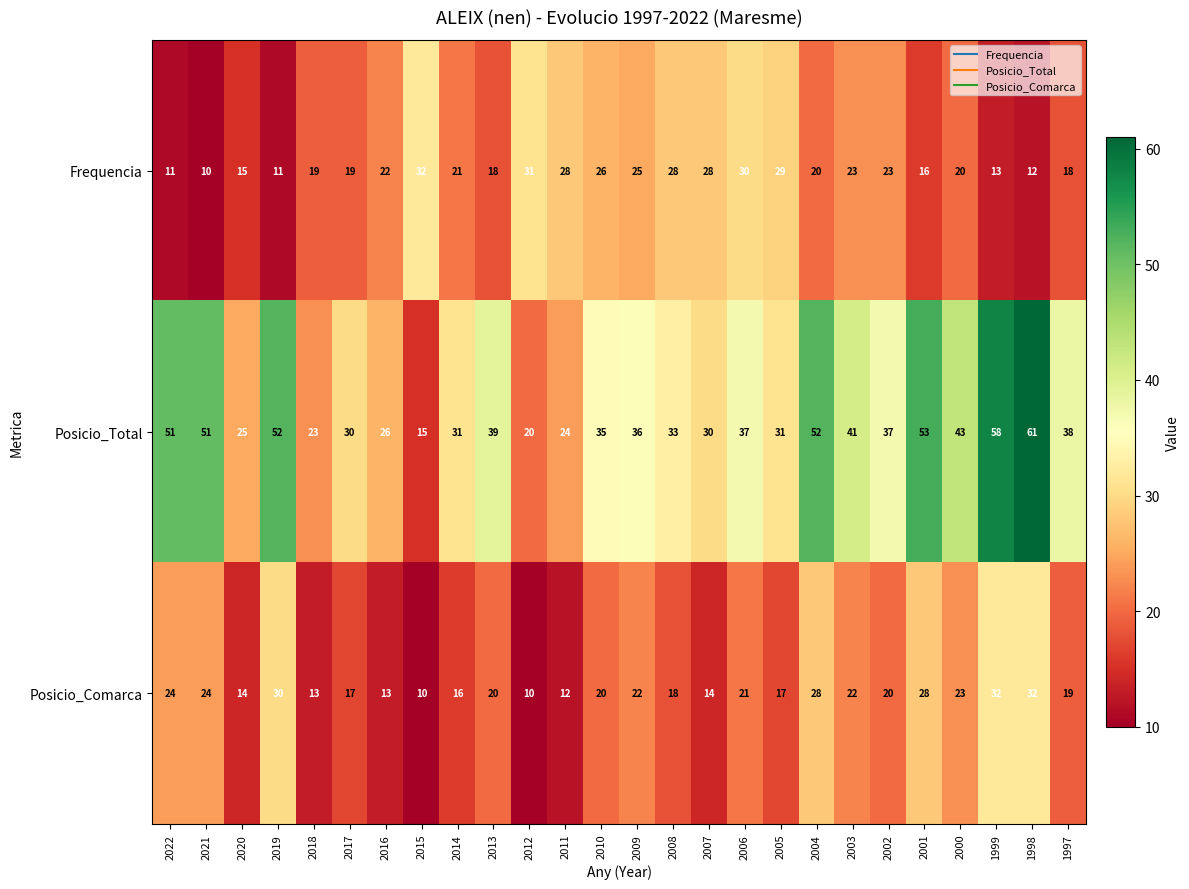

Read the Posicio_Total value at 2021, to the nearest 5.

50